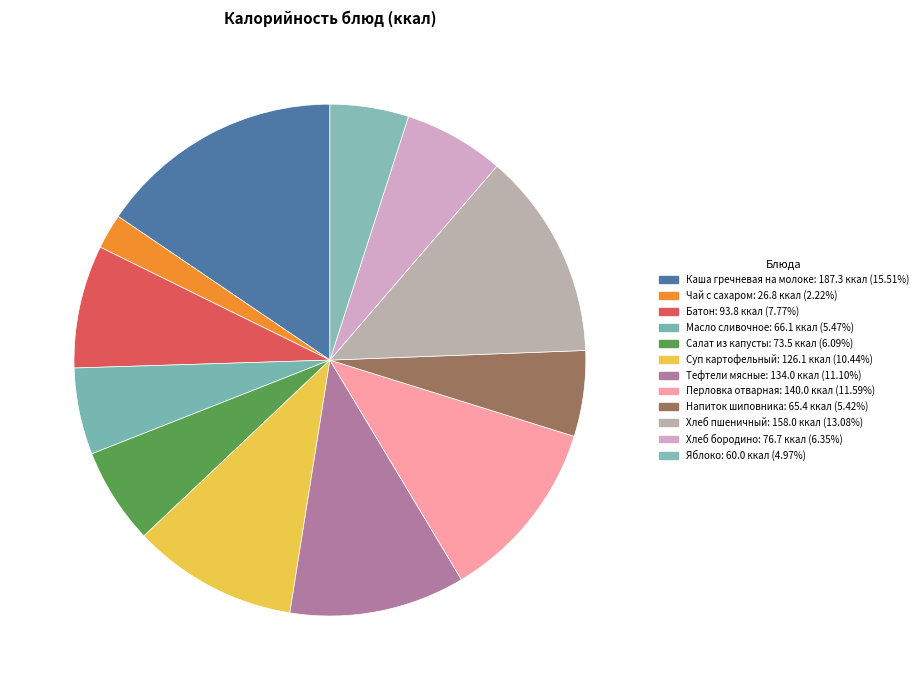

To the nearest percent, what is the difference between the Чай с сахаром and Хлеб пшеничный slice percentages?

11%